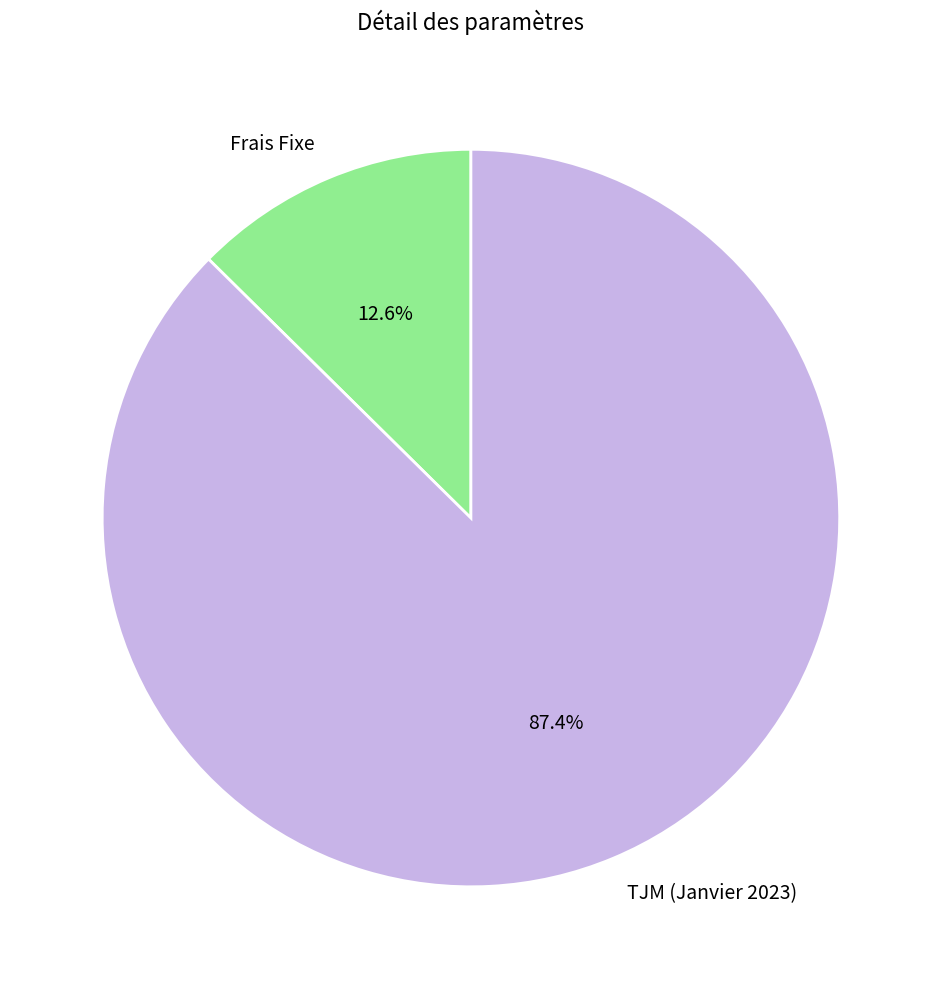

Which category has the biggest portion of the pie?

TJM (Janvier 2023)